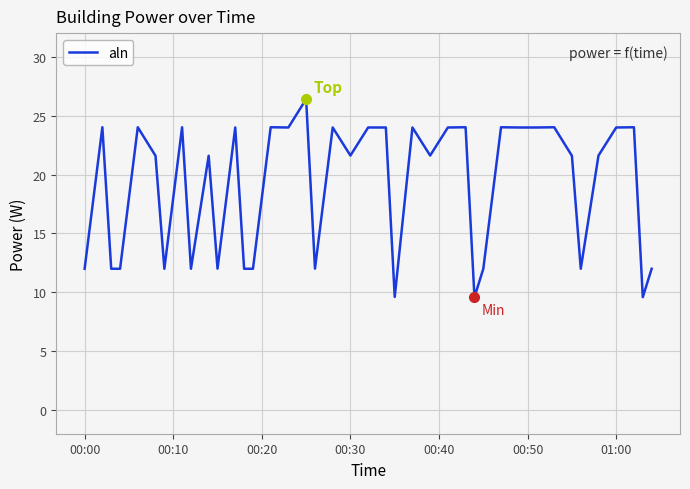

What is the difference between the maximum and minimum values?

16.8